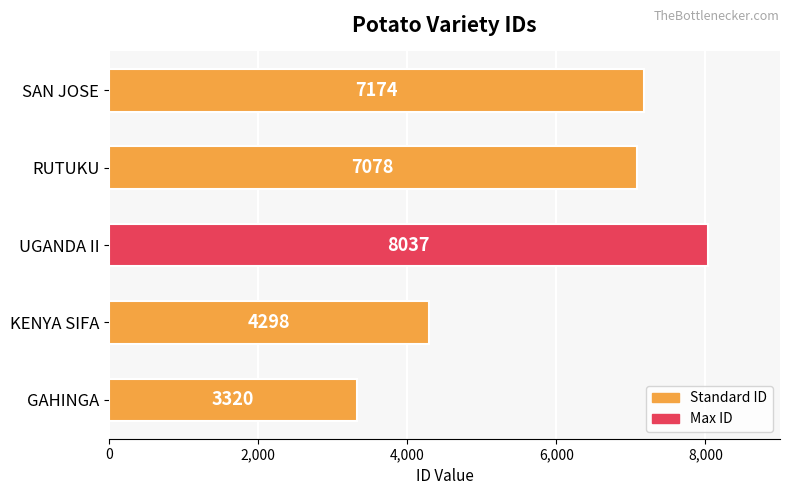

The chart shows a value of 2166 at GAHINGA. True or false?

False